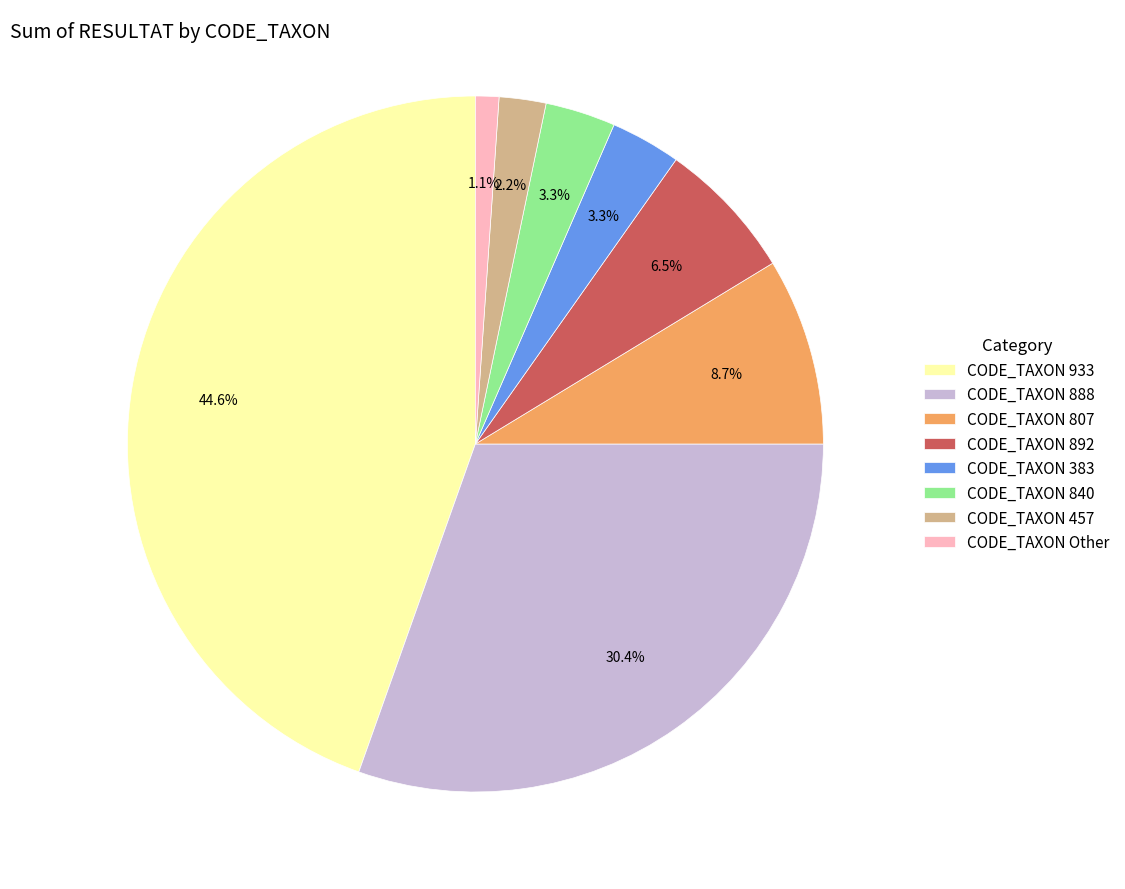

What percentage is NOT represented by CODE_TAXON 840?

96.7%